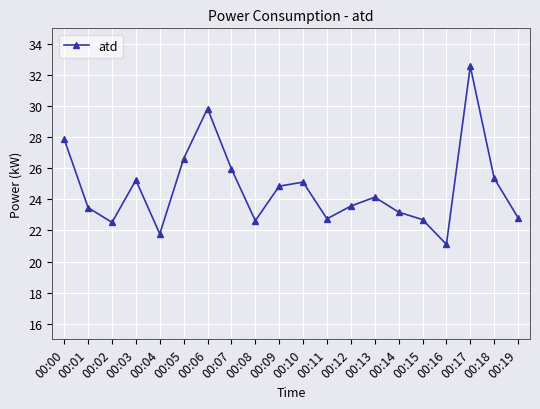

True or false: the data has more than 0 interior local peaks.

True